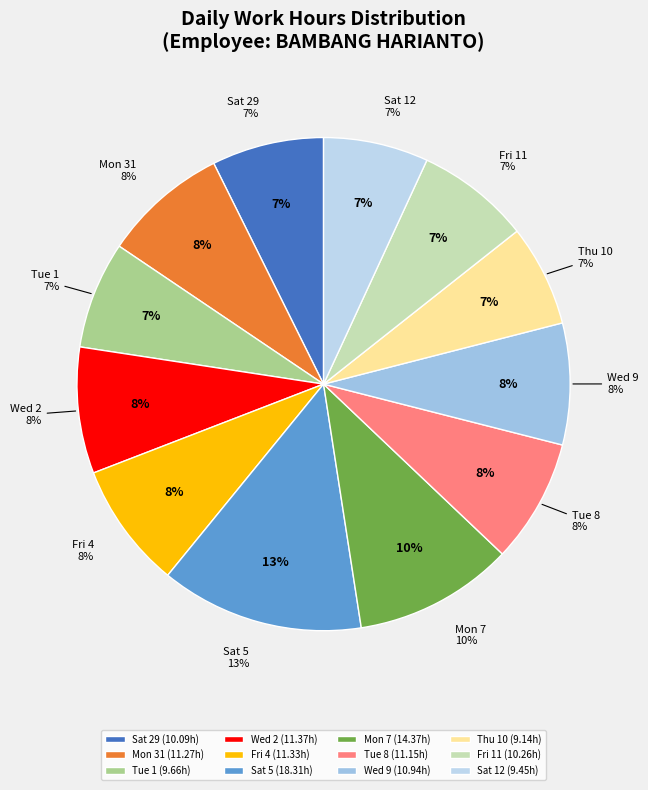

Is it true that Mon 31 is 8% of the pie?

True